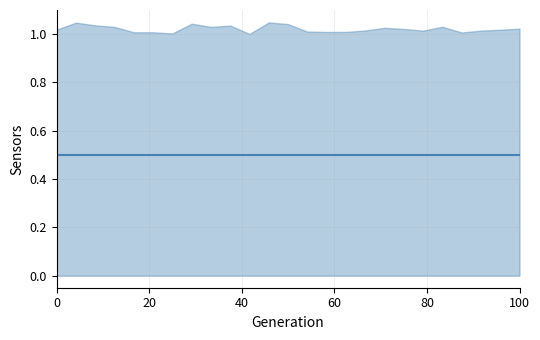

Does the chart have visible grid lines?

Yes